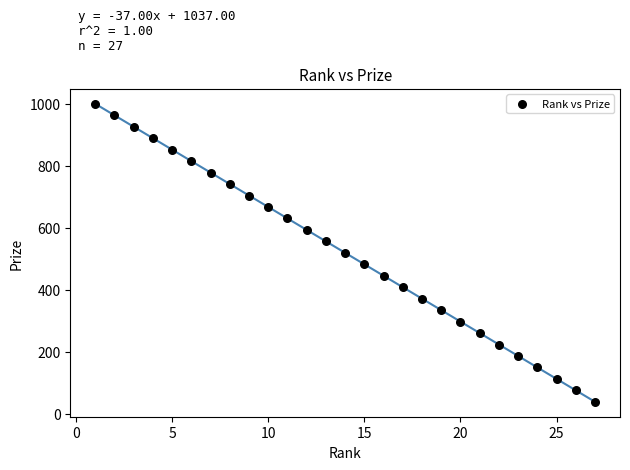

What is the range of Y values (max minus min)?

962